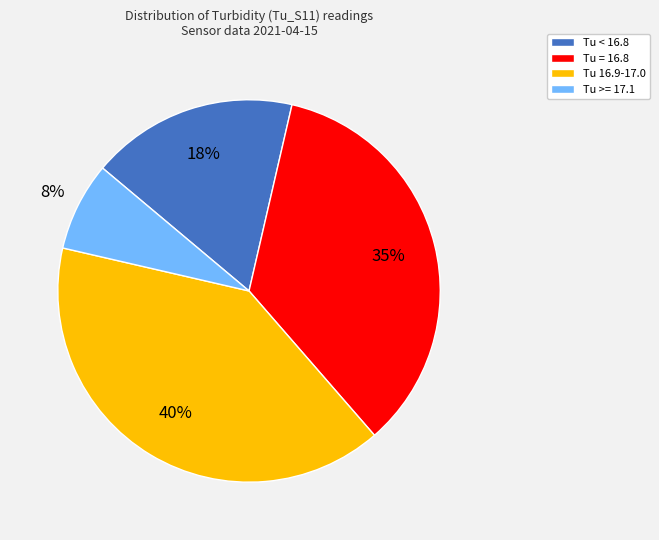

To the nearest percent, what is the average slice percentage?

25%